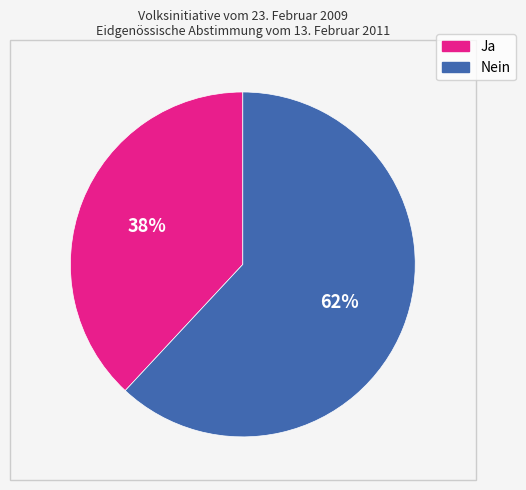

To the nearest percent, what percentage of the pie is Ja?

38%